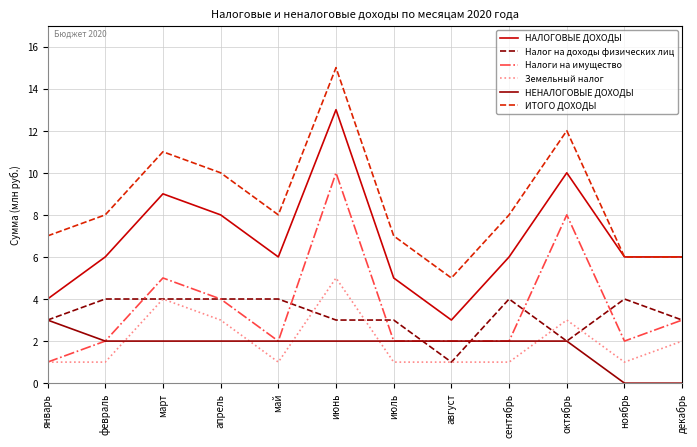

What position from the left is август?

8